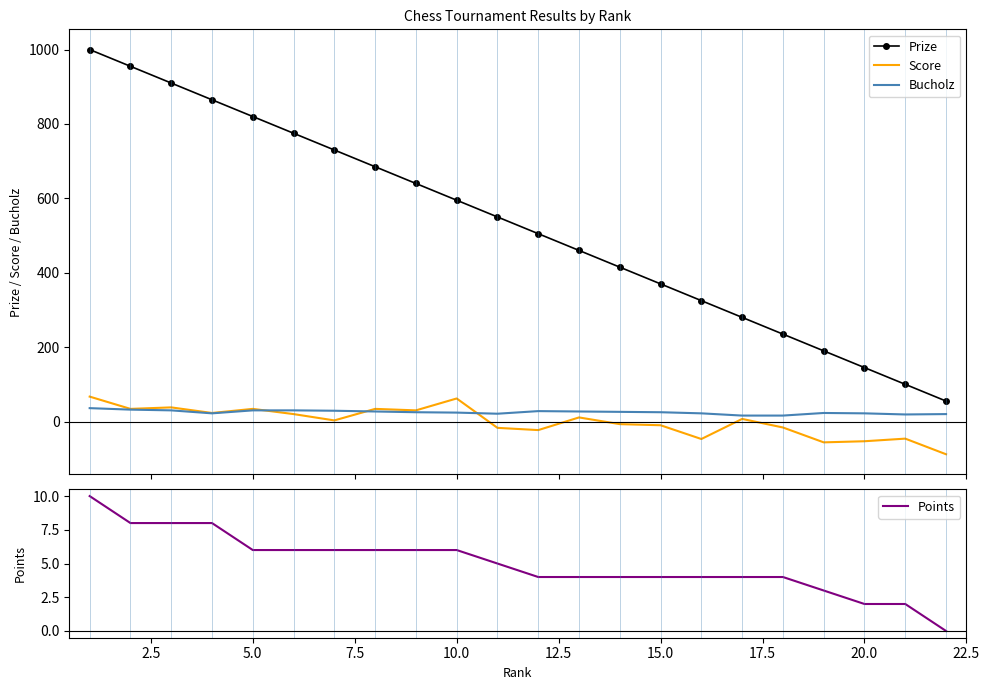

True or false: Bucholz and Prize cross at least once.

False